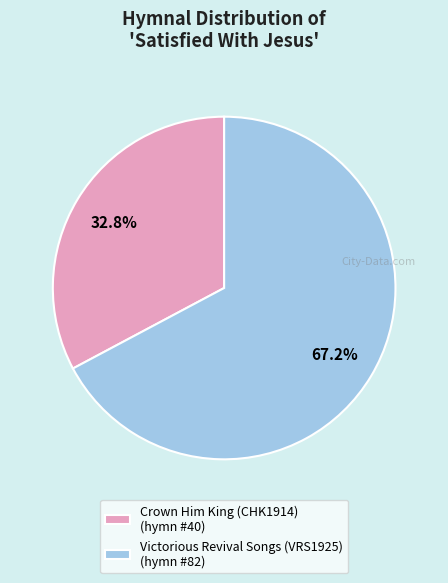

To the nearest percent, what is the difference between the largest and smallest slice percentages?

34%